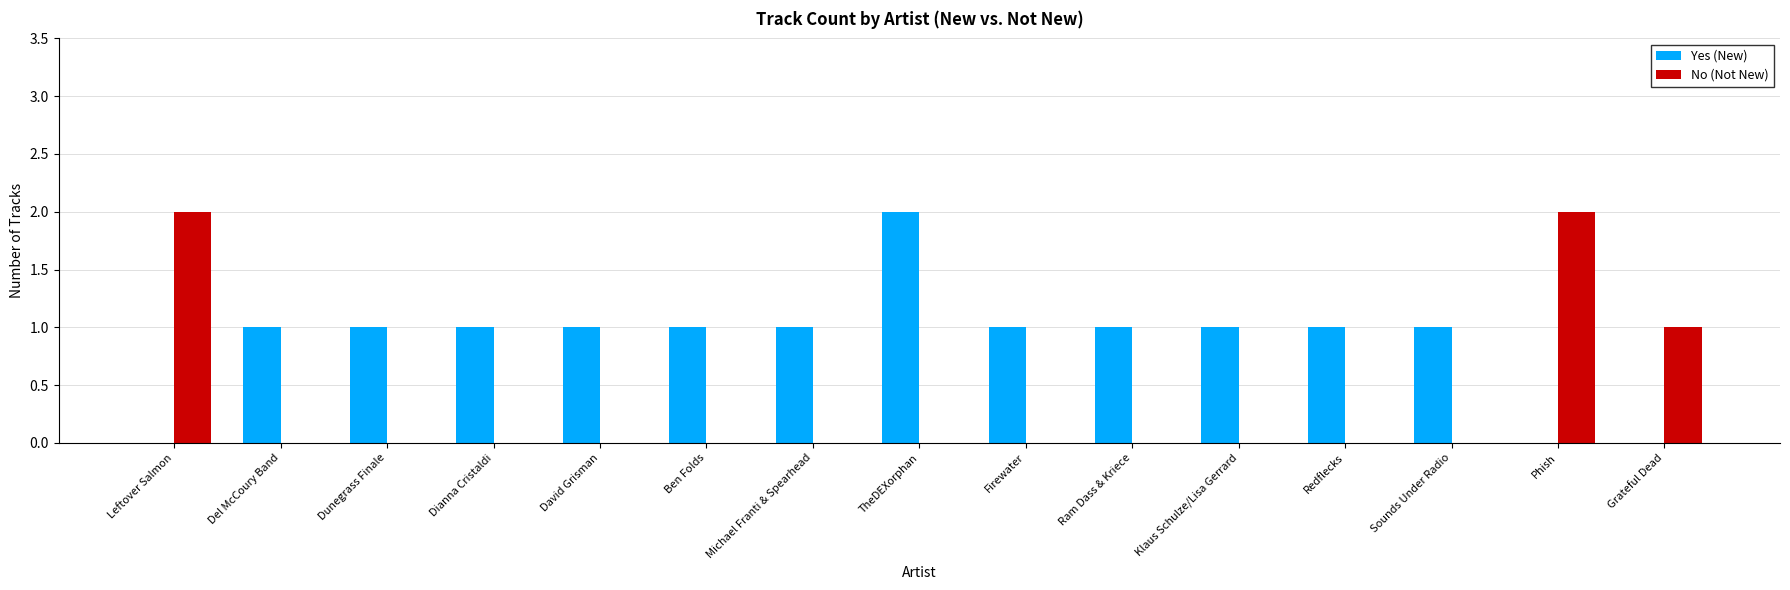

Reading left to right, list all the values displayed in this chart.

Yes (New): Leftover Salmon=0	Del McCoury Band=1	Dunegrass Finale=1	Dianna Cristaldi=1	David Grisman=1	Ben Folds=1	Michael Franti & Spearhead=1	TheDEXorphan=2	Firewater=1	Ram Dass & Kriece=1	Klaus Schulze/Lisa Gerrard=1	Redflecks=1	Sounds Under Radio=1	Phish=0	Grateful Dead=0
No (Not New): Leftover Salmon=2	Del McCoury Band=0	Dunegrass Finale=0	Dianna Cristaldi=0	David Grisman=0	Ben Folds=0	Michael Franti & Spearhead=0	TheDEXorphan=0	Firewater=0	Ram Dass & Kriece=0	Klaus Schulze/Lisa Gerrard=0	Redflecks=0	Sounds Under Radio=0	Phish=2	Grateful Dead=1